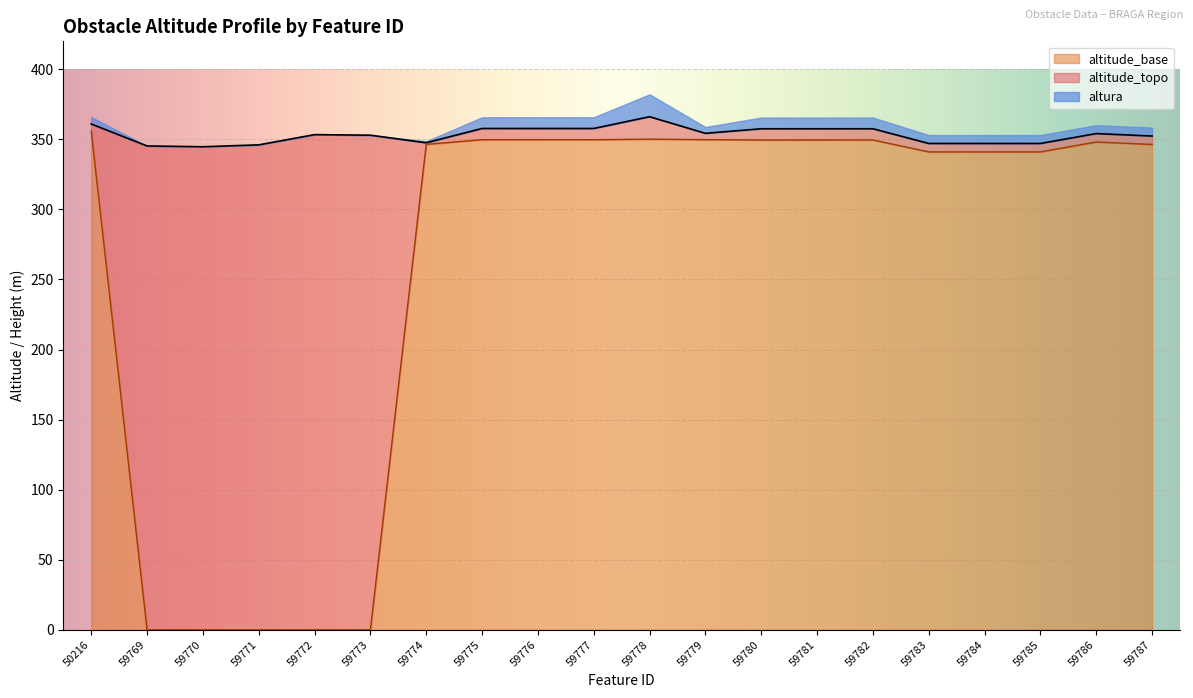

Rank the categories by altitude_base value from lowest to highest.

59769, 59770, 59771, 59772, 59773, 59783, 59784, 59785, 59787, 59774, 59786, 59780, 59781, 59782, 59775, 59776, 59777, 59779, 59778, 50216